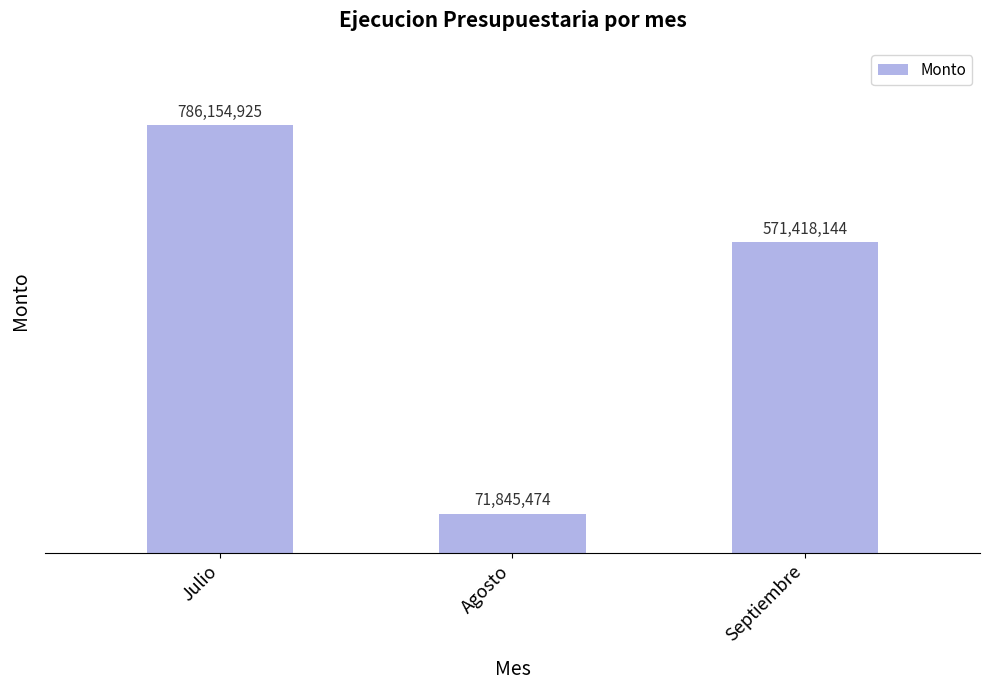

What is the label of the 3rd bar from the right?

Julio